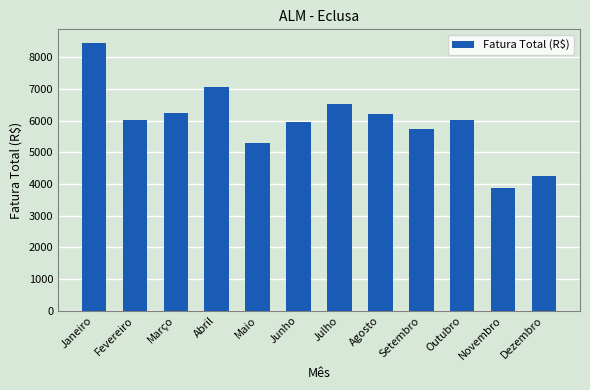

How many bars are there in total?

12